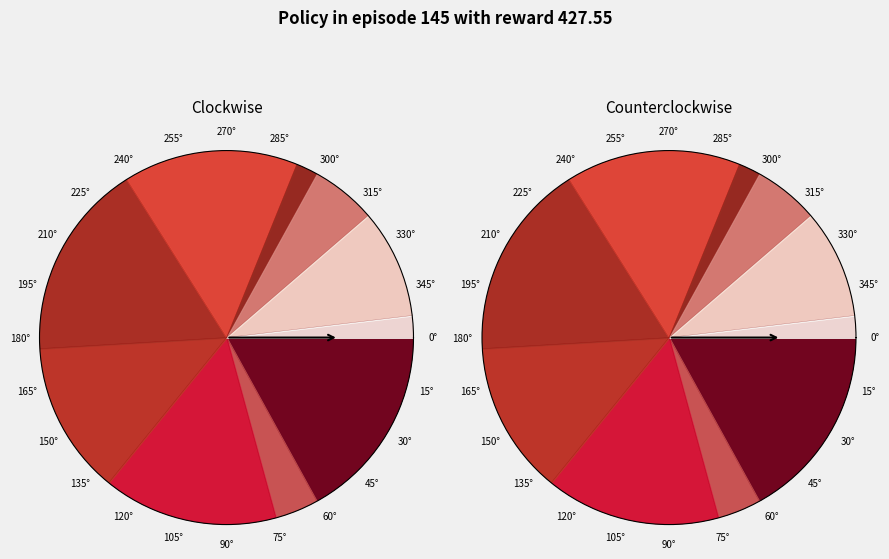

To the nearest percent, what portion does 7 represent?

6%